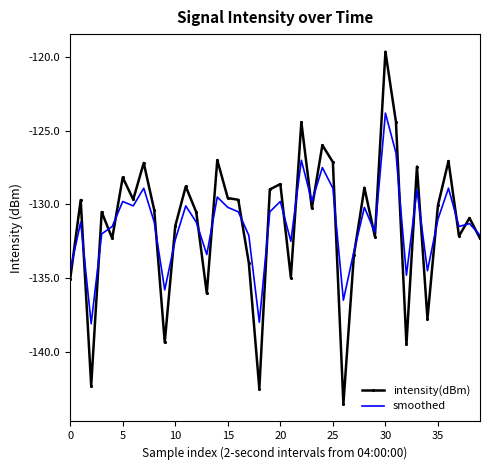

What is the smallest value displayed?

-143.5